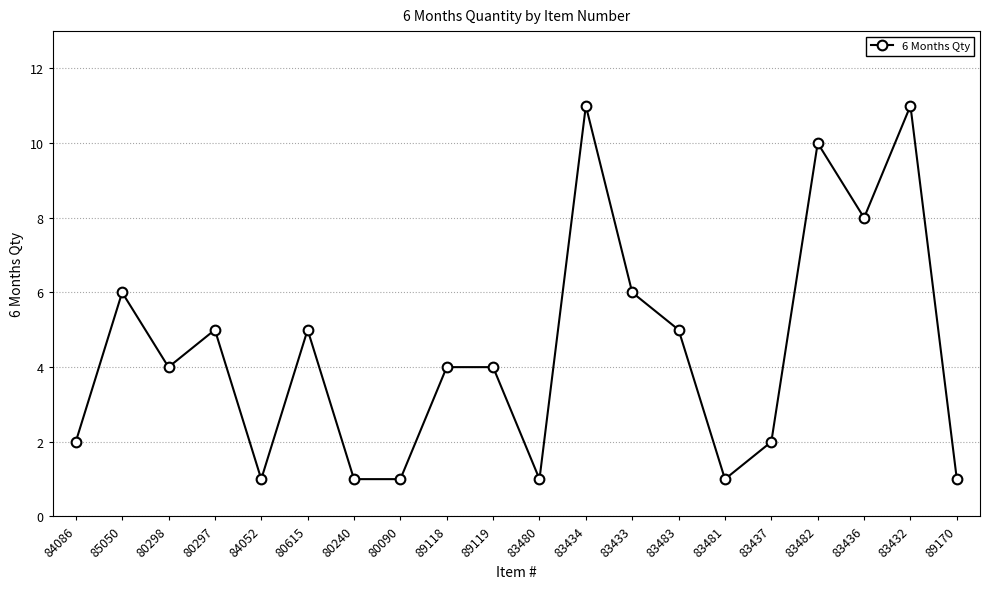

What is the greatest value displayed?

11